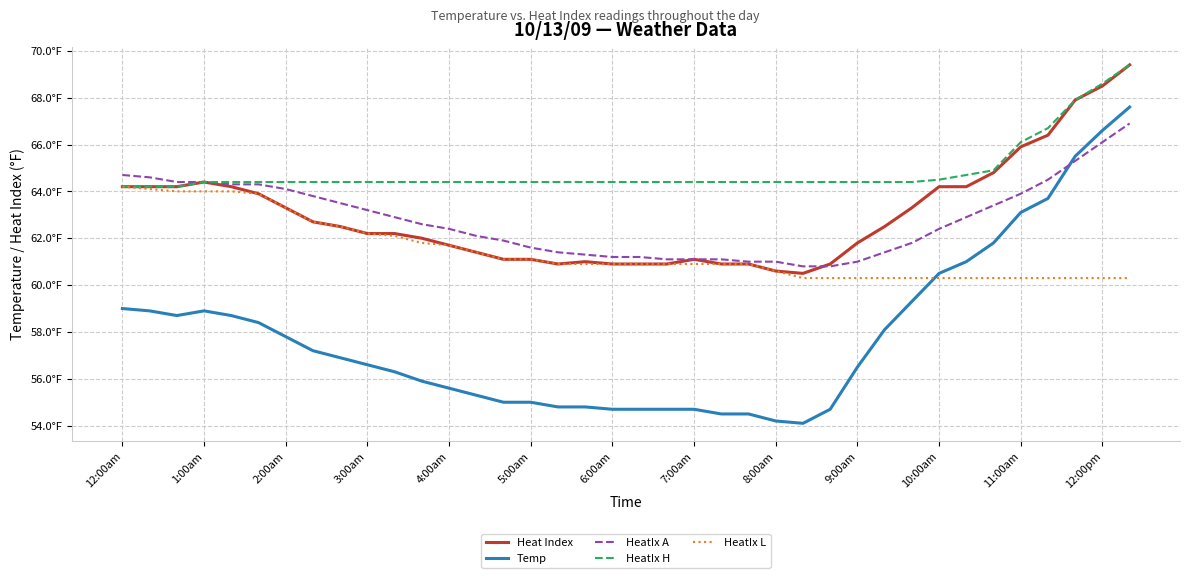

What are all the series names shown in the legend?

Heat Index, Temp, HeatIx A, HeatIx H, HeatIx L